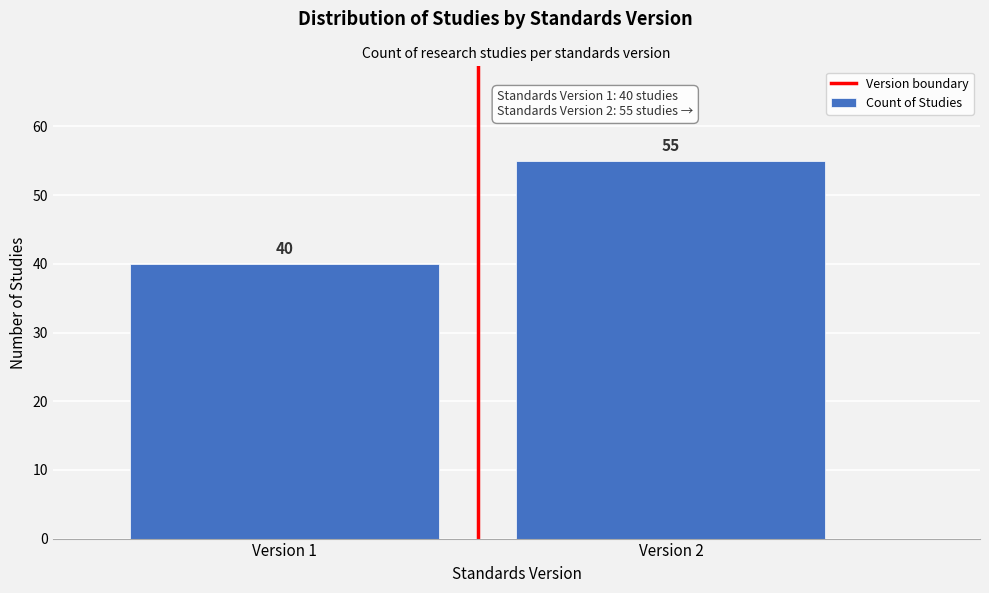

Reading left to right, extract all data points from this chart.

Version 1=40	Version 2=55